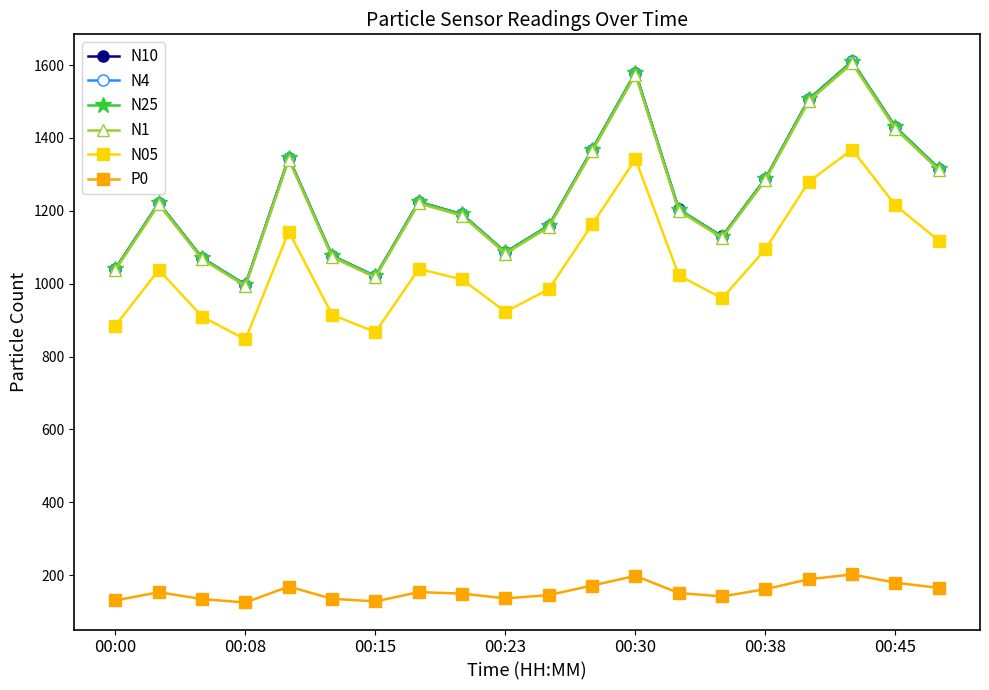

Which series has the widest spread of values?

N10